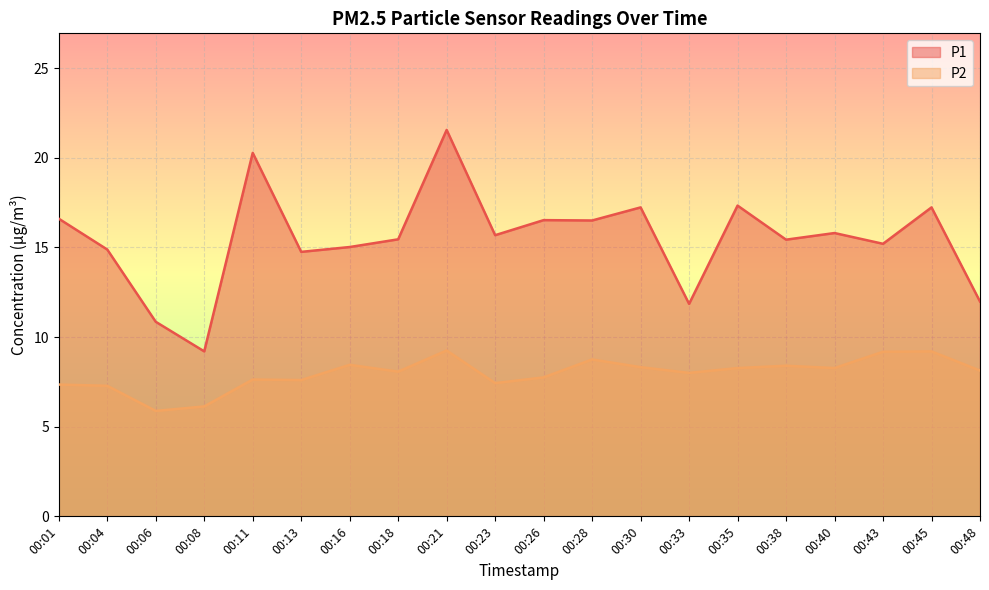

True or false: P1 has a value of 17.2 at 00:45.

True